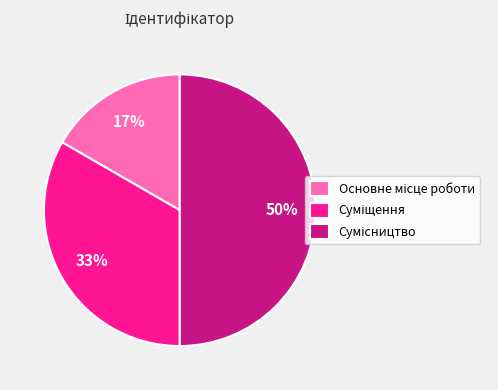

To the nearest percent, what is the average slice percentage?

33%